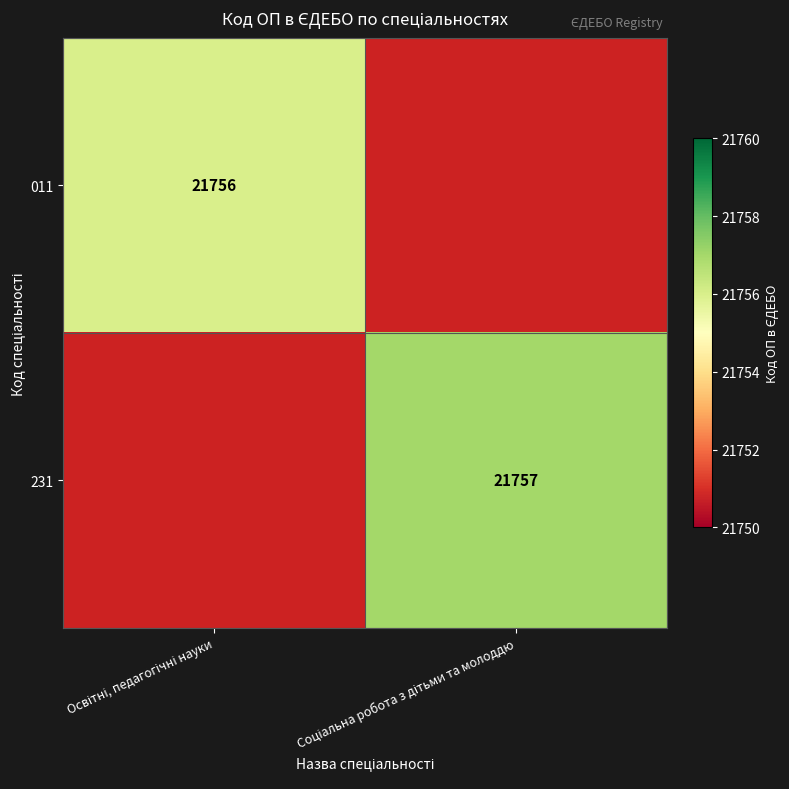

What is the smallest value displayed?

21756.0